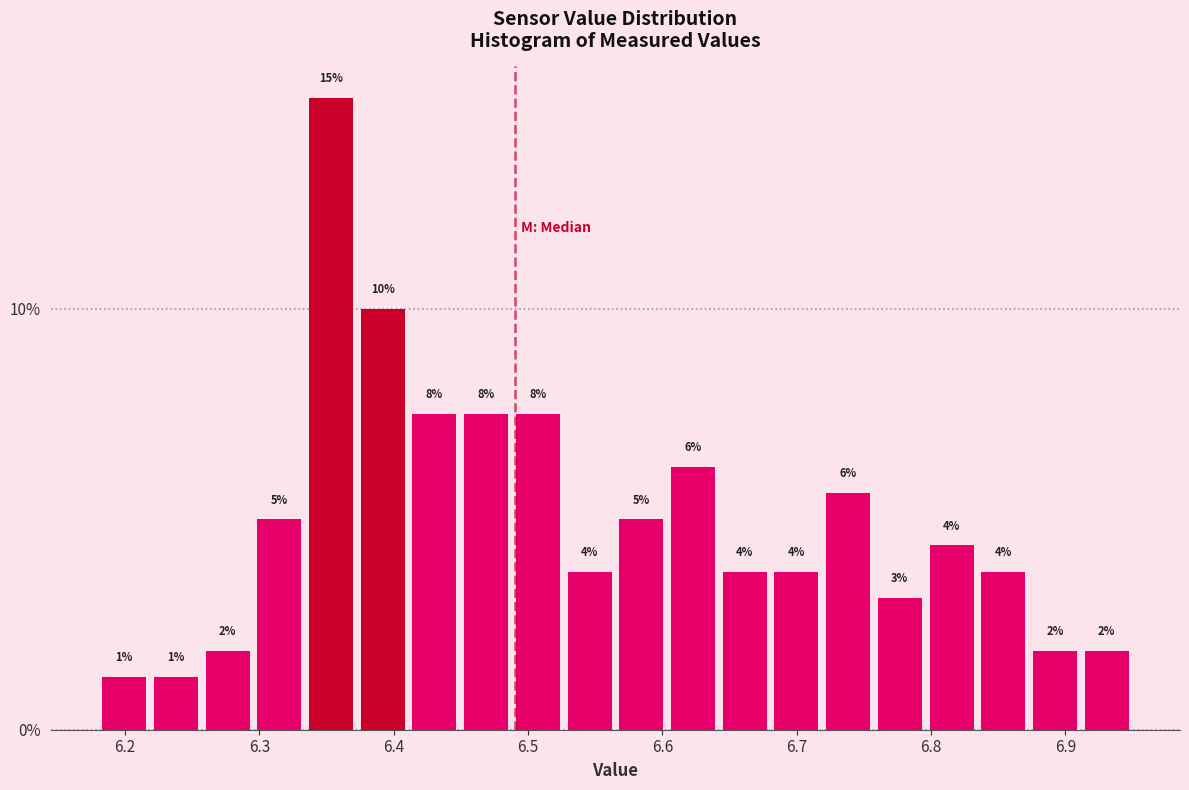

Read against the x-axis, roughly where is the centre of the tallest bar?

6.35